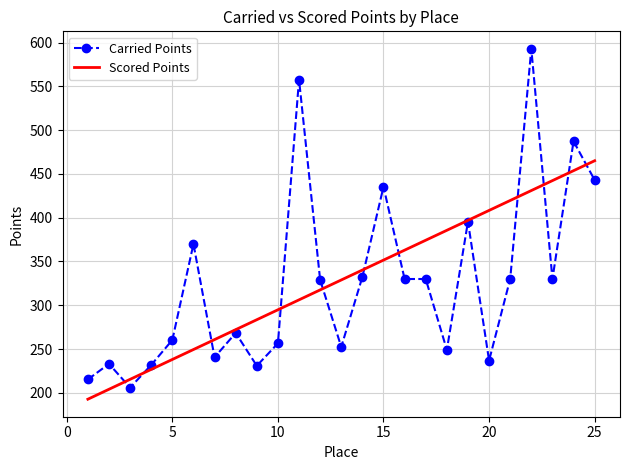

Which series has the widest spread of values?

Carried Points